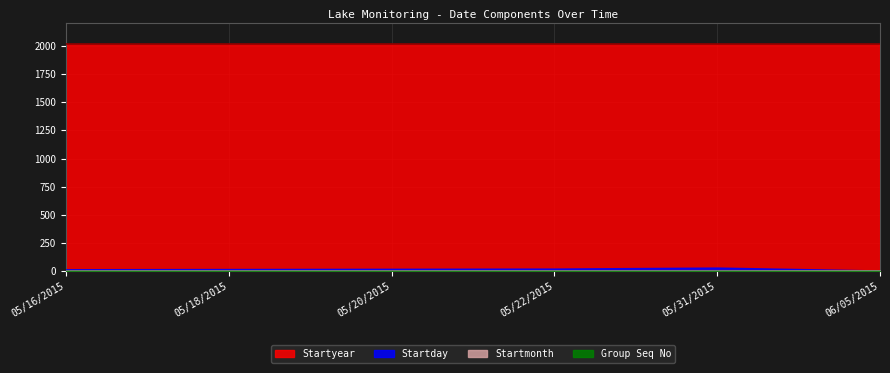

Does the chart have visible grid lines?

Yes